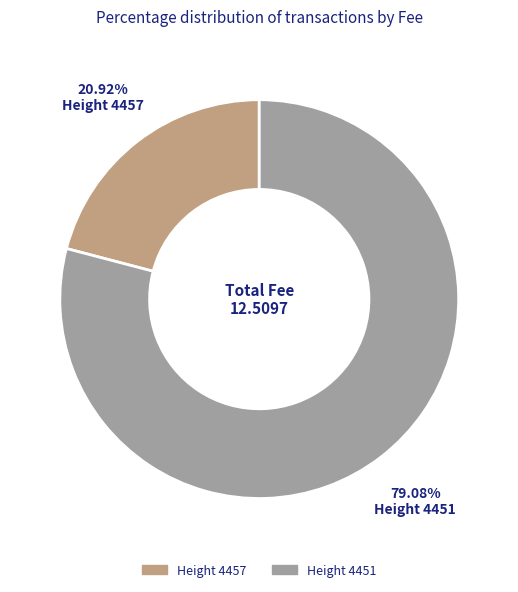

How many slices are in this pie chart?

2